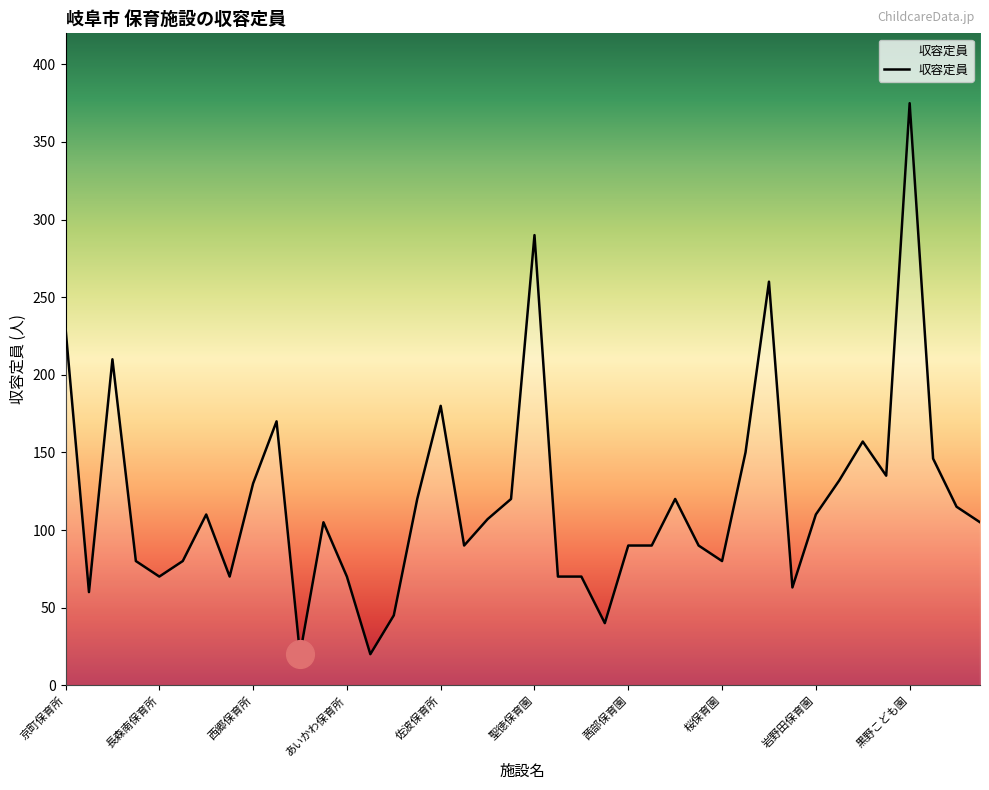

What is the minimum value shown in the chart?

20